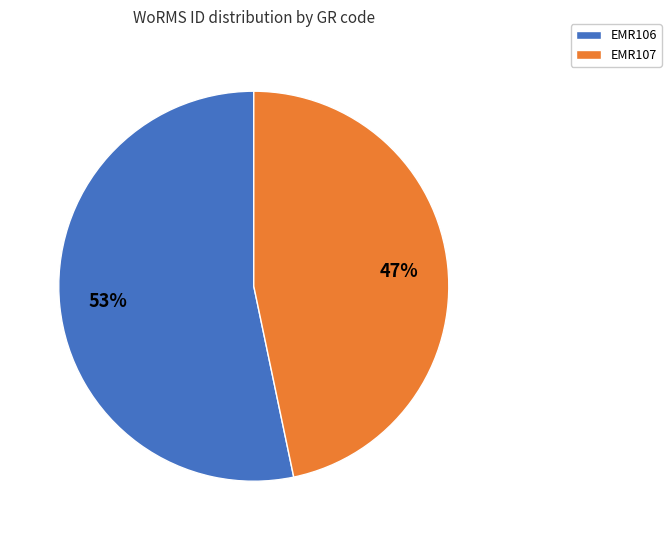

How many slices are in this pie chart?

2